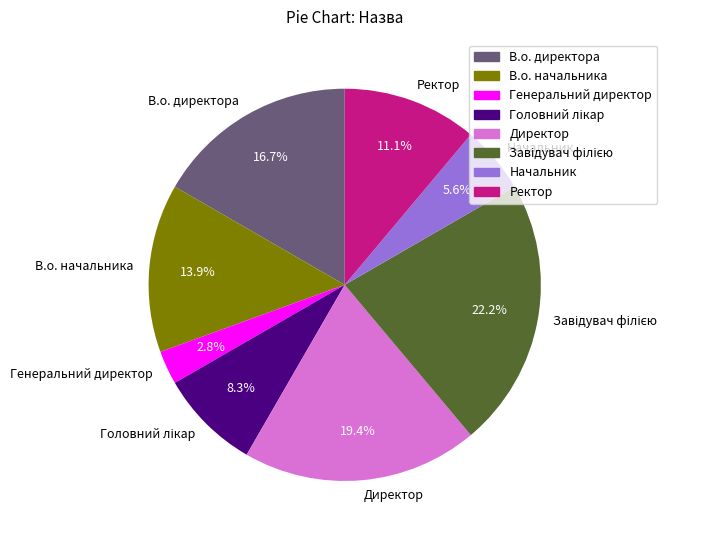

Which slice is the smallest?

Генеральний директор